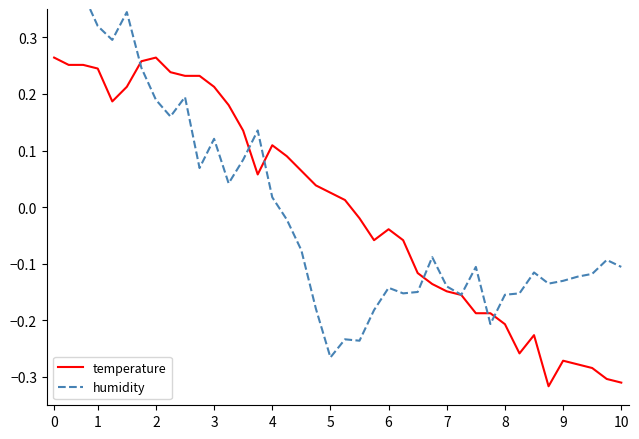

How many times do temperature and humidity cross each other?

6